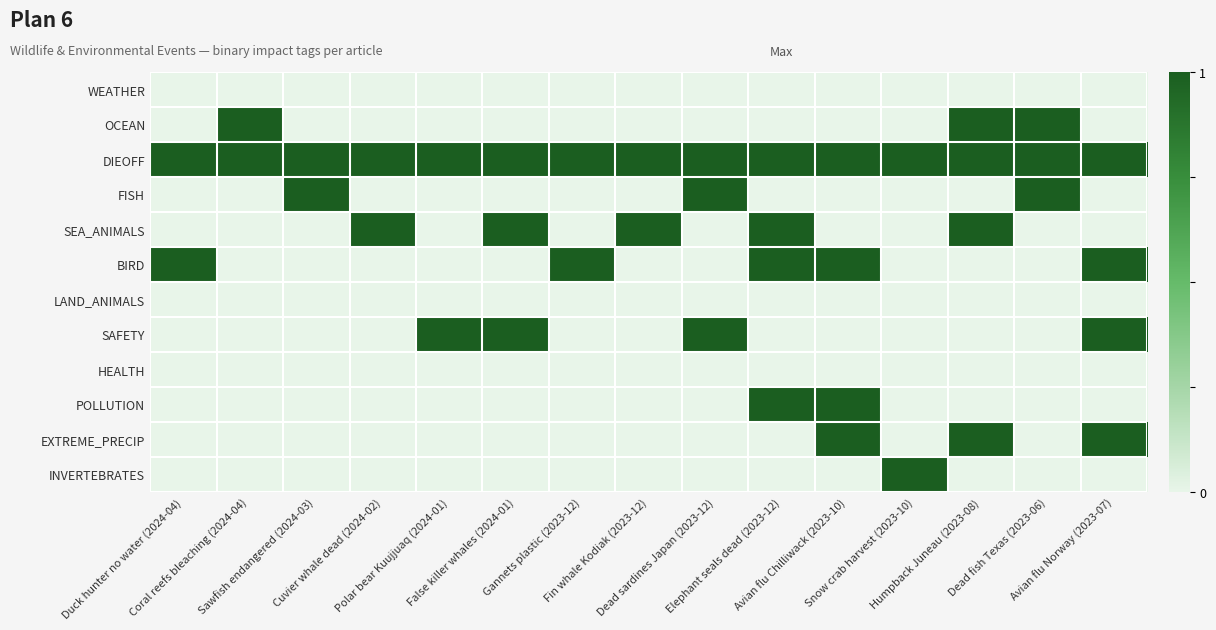

At how many categories does at least one series exceed 0?

15